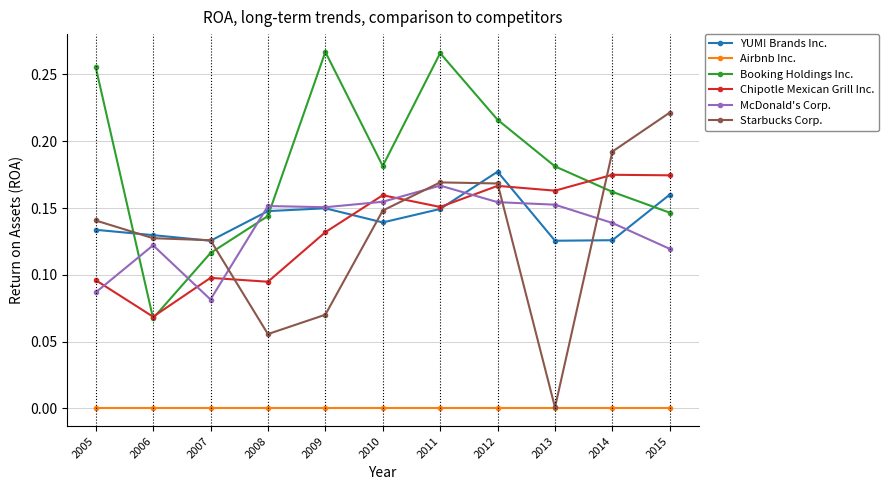

How many lines are shown in the chart?

6